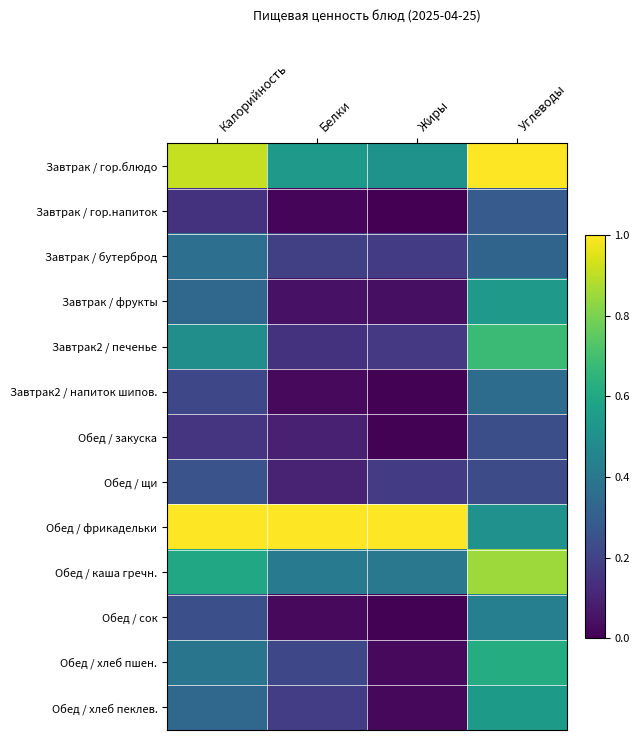

How many series are shown in this chart?

13